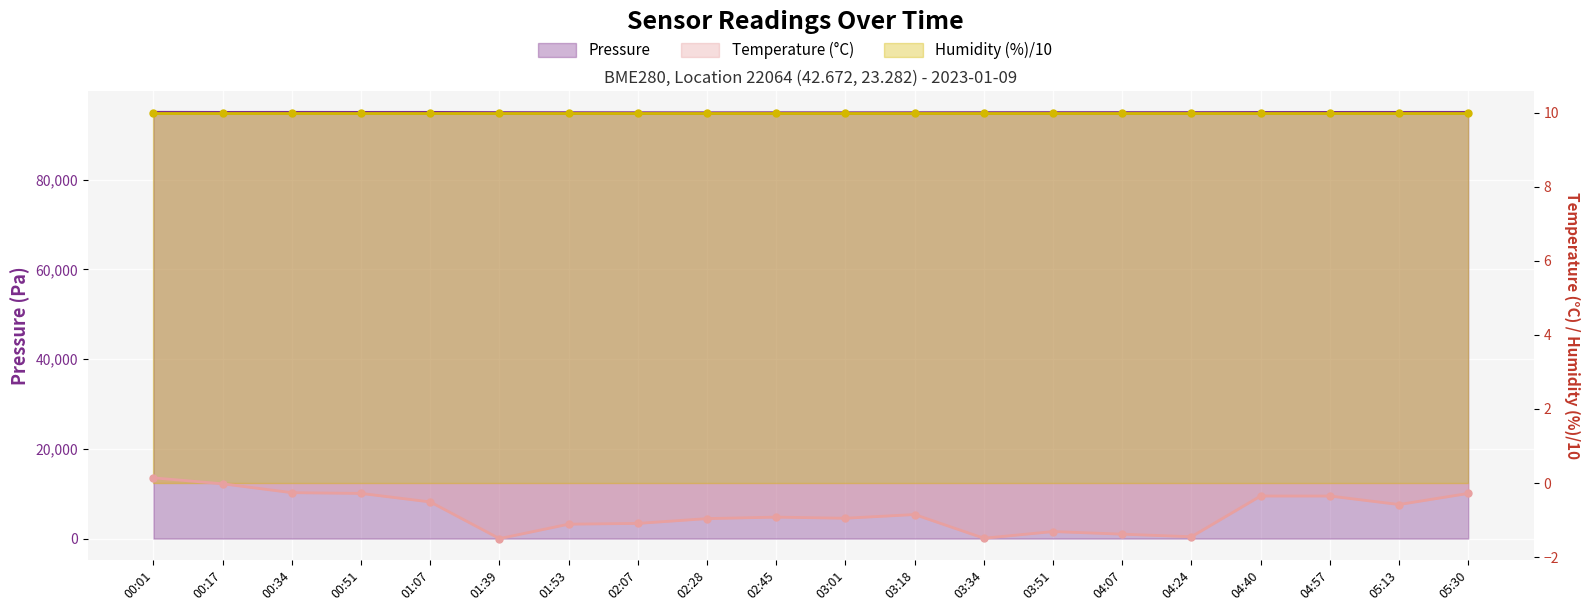

Which series reaches the maximum Y coordinate?

Pressure